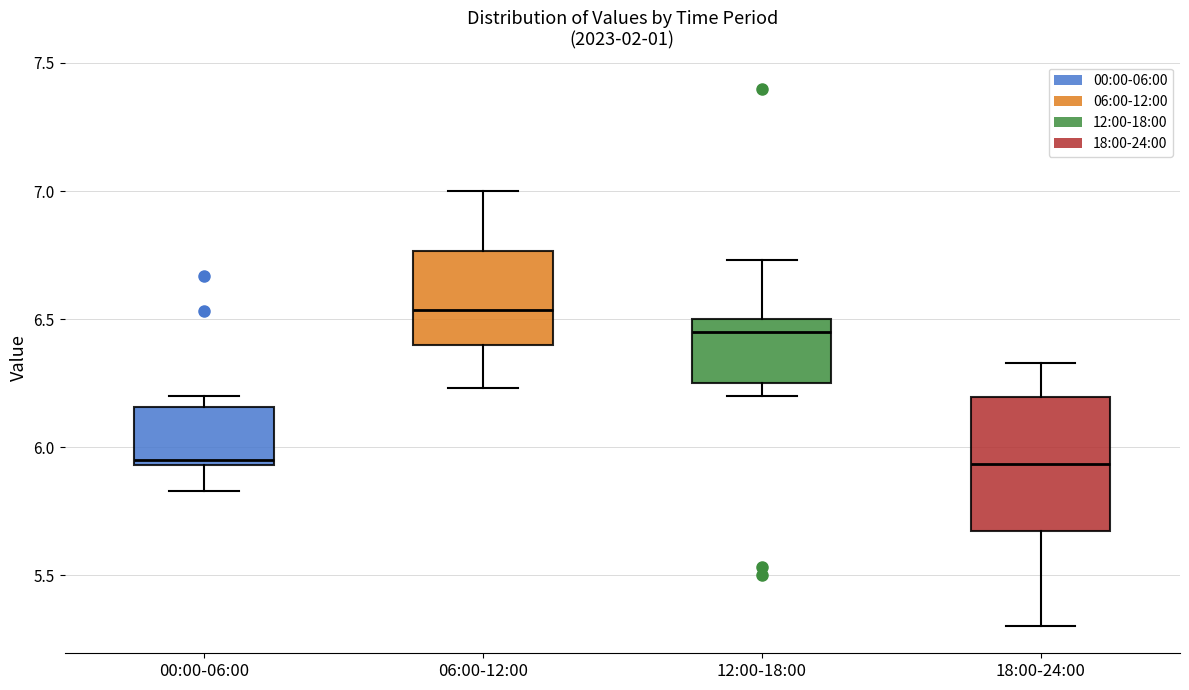

Reading left to right, transcribe this box plot: for each box, give where its median line is, the range the box spans, and where its two whiskers end, as read against the y-axis. The values are not printed on the chart, so give them approximately, as read against the axis.

00:00-06:00: median 5.95 (just above the box's lower edge), box 5.95 to 6.15, whiskers 5.85 to 6.20
06:00-12:00: median 6.55, box 6.40 to 6.75, whiskers 6.25 to 7.00
12:00-18:00: median 6.45, box 6.25 to 6.50, whiskers 6.20 to 6.75
18:00-24:00: median 5.95, box 5.65 to 6.20, whiskers 5.30 to 6.35